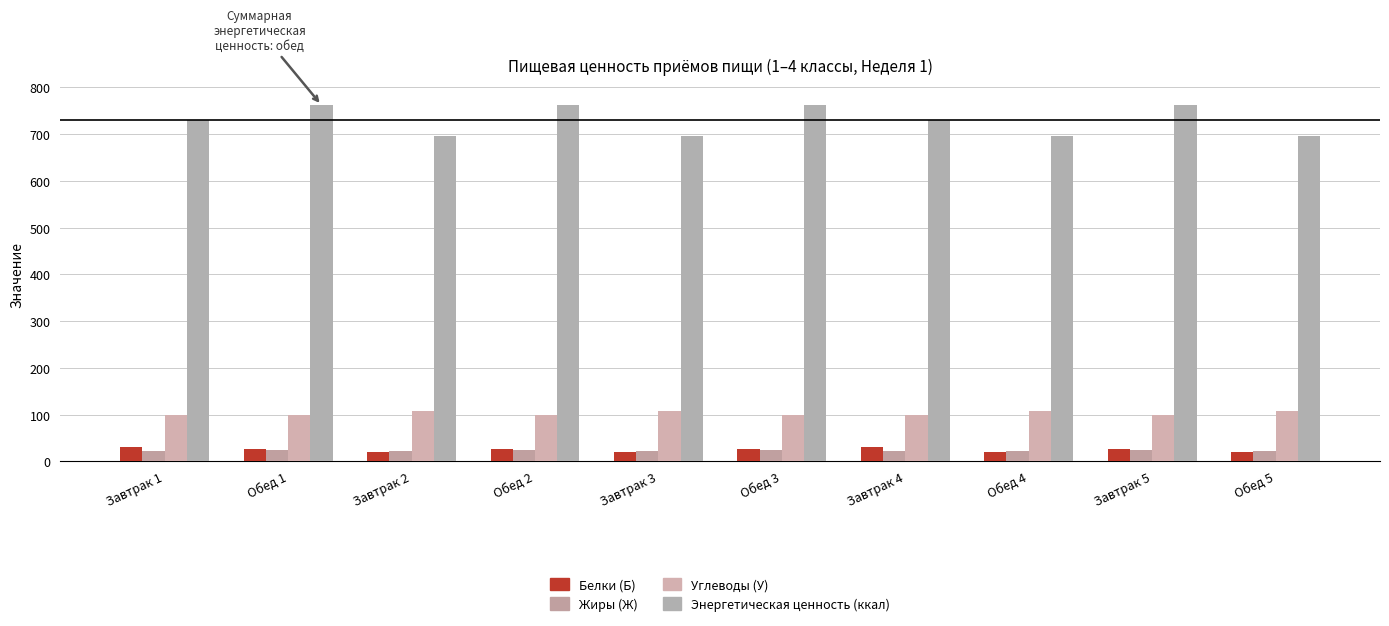

The Жиры (Ж) series shows 23.7 at Обед 1. True or false?

True